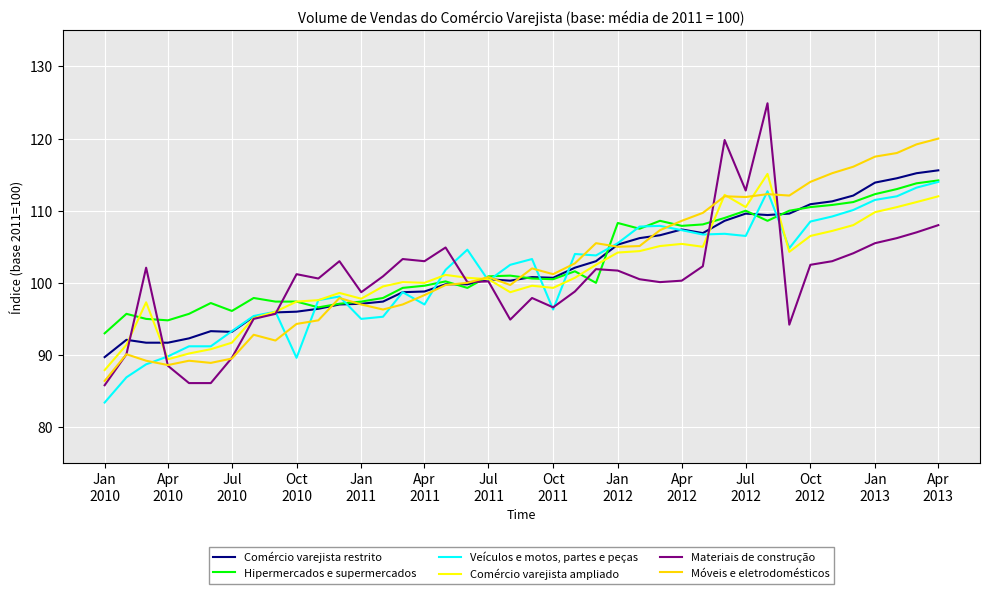

Which series has the widest spread of values?

Materiais de construção